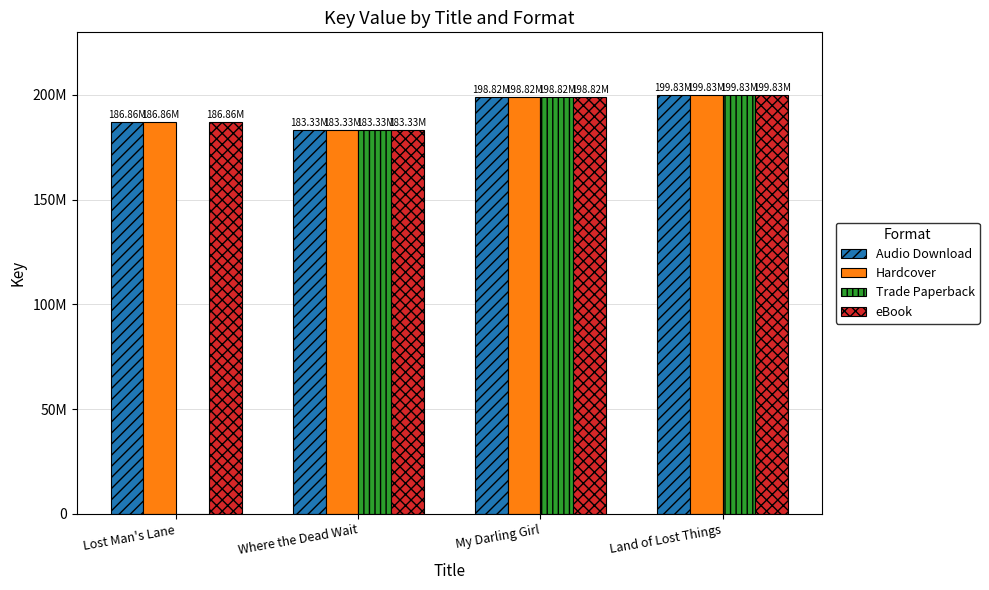

Which series has the largest range (max minus min)?

Trade Paperback